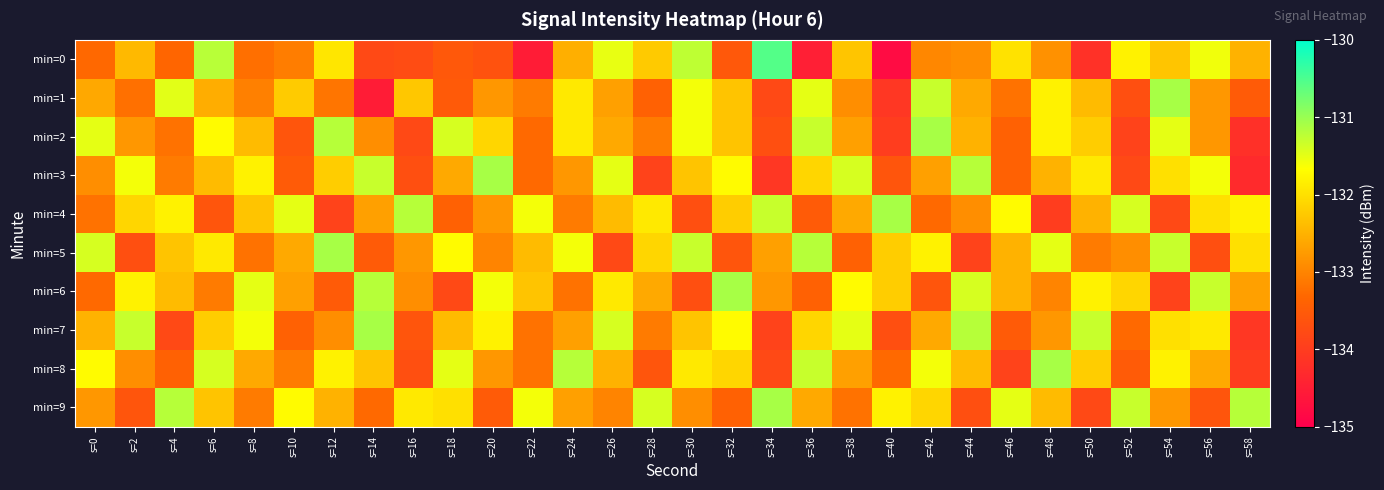

Which series has the largest range (max minus min)?

min=0